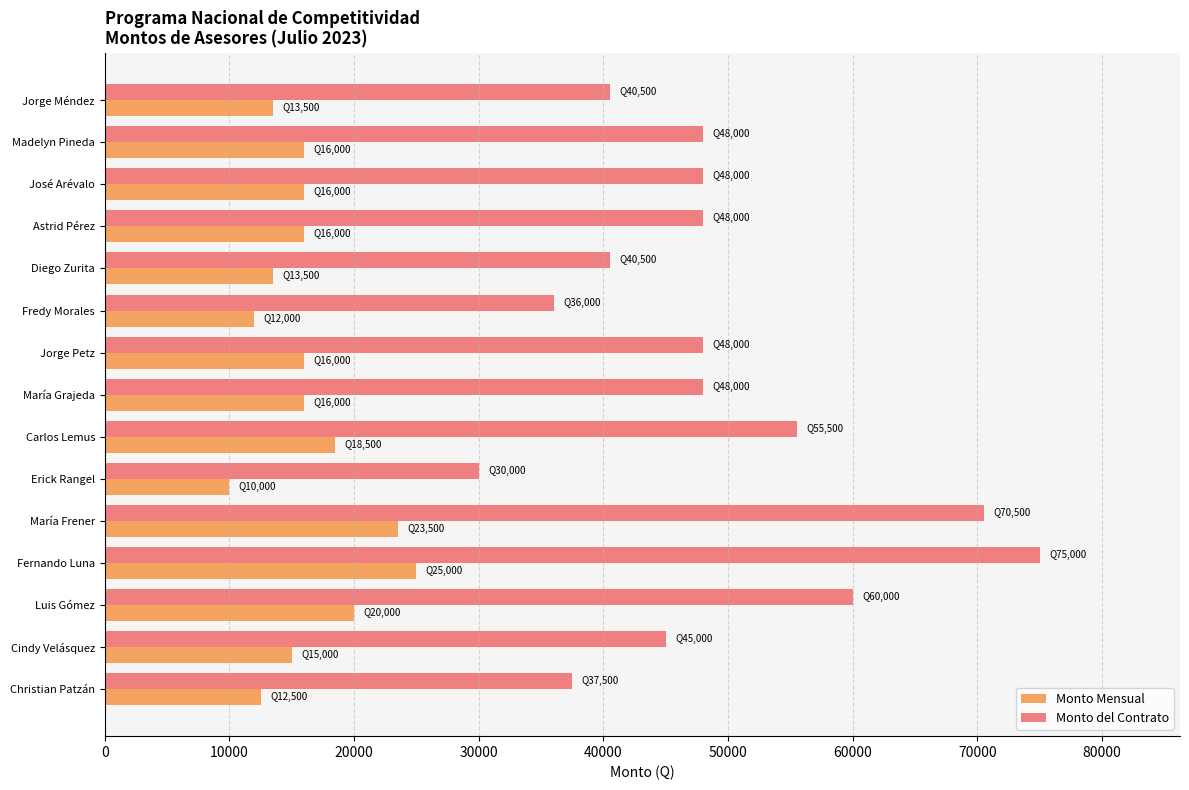

The Monto del Contrato series shows 48000 at Madelyn Pineda. True or false?

True